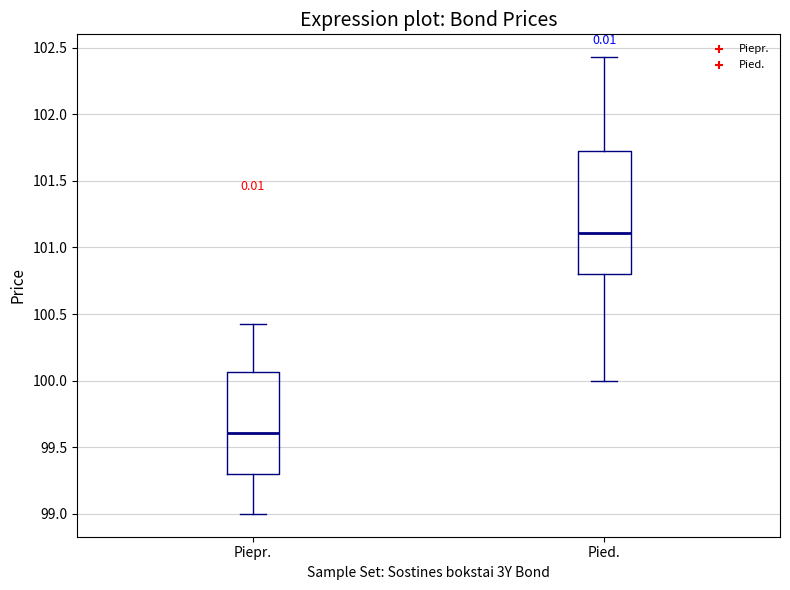

Which box's median line is the highest?

Pied.